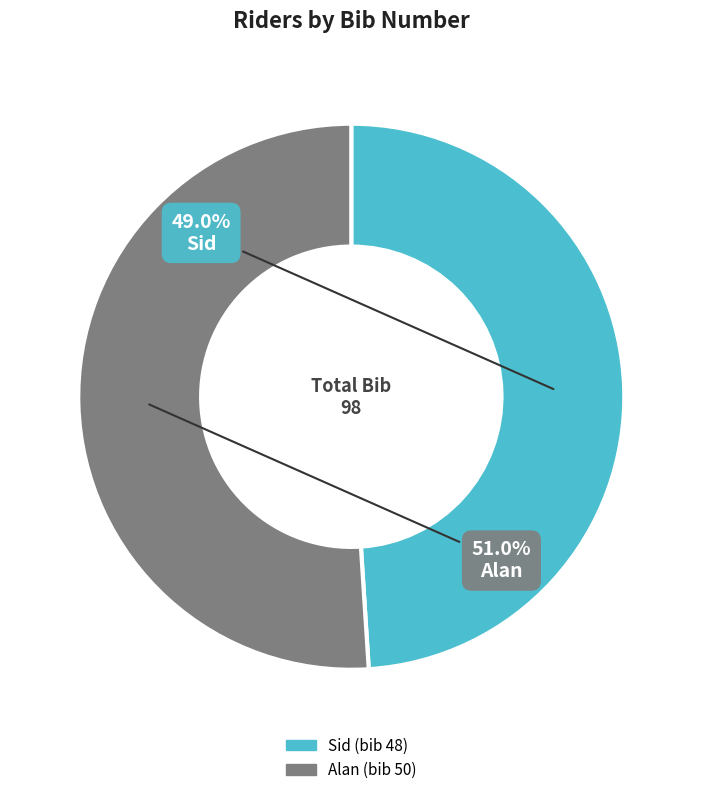

To the nearest percent, what is the difference between the Alan and Sid slice percentages?

2%